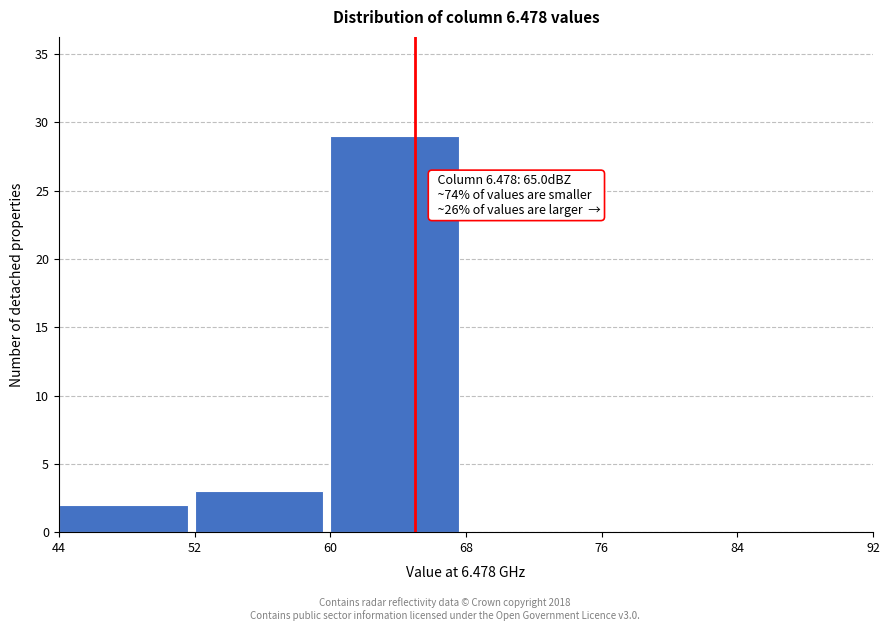

Over which range of the x-axis is the bar tallest?

60 to 68